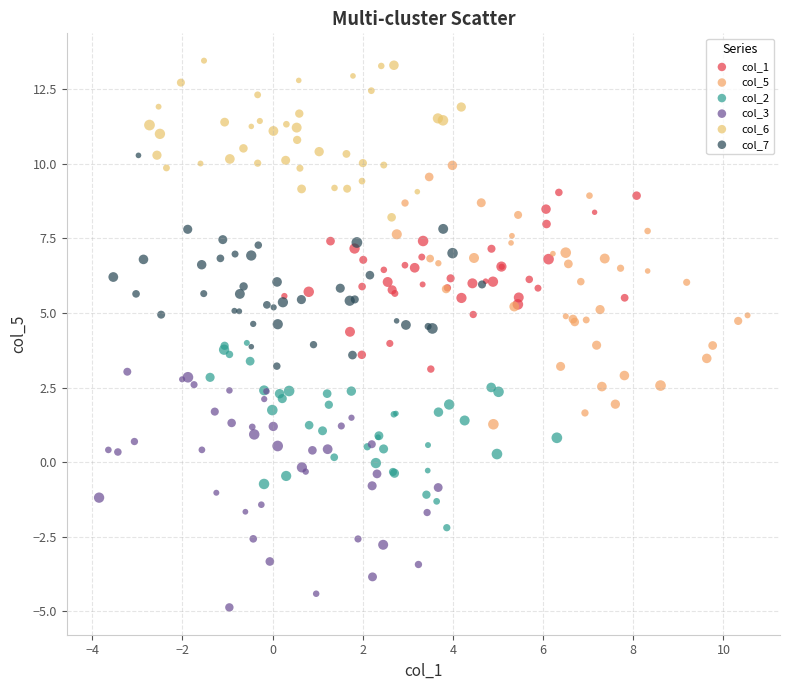

Which series reaches the maximum Y coordinate?

col_6